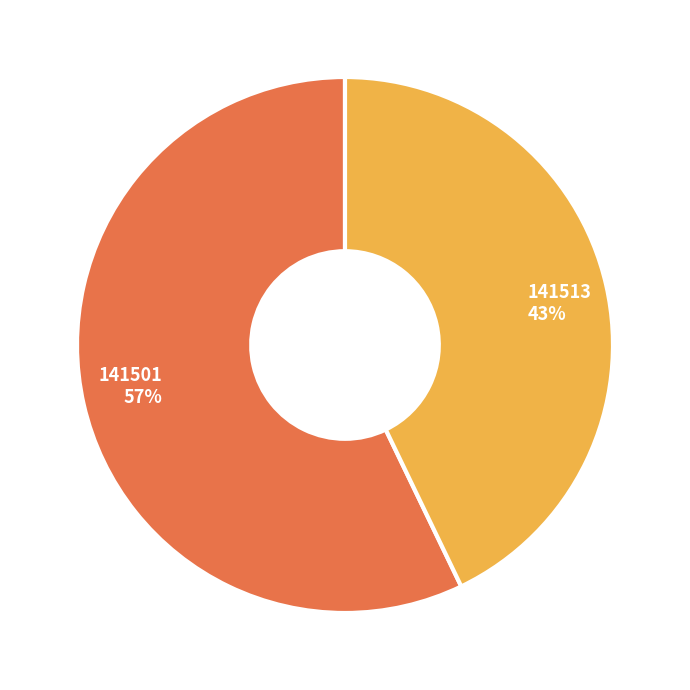

What is the largest slice in the pie chart?

141501